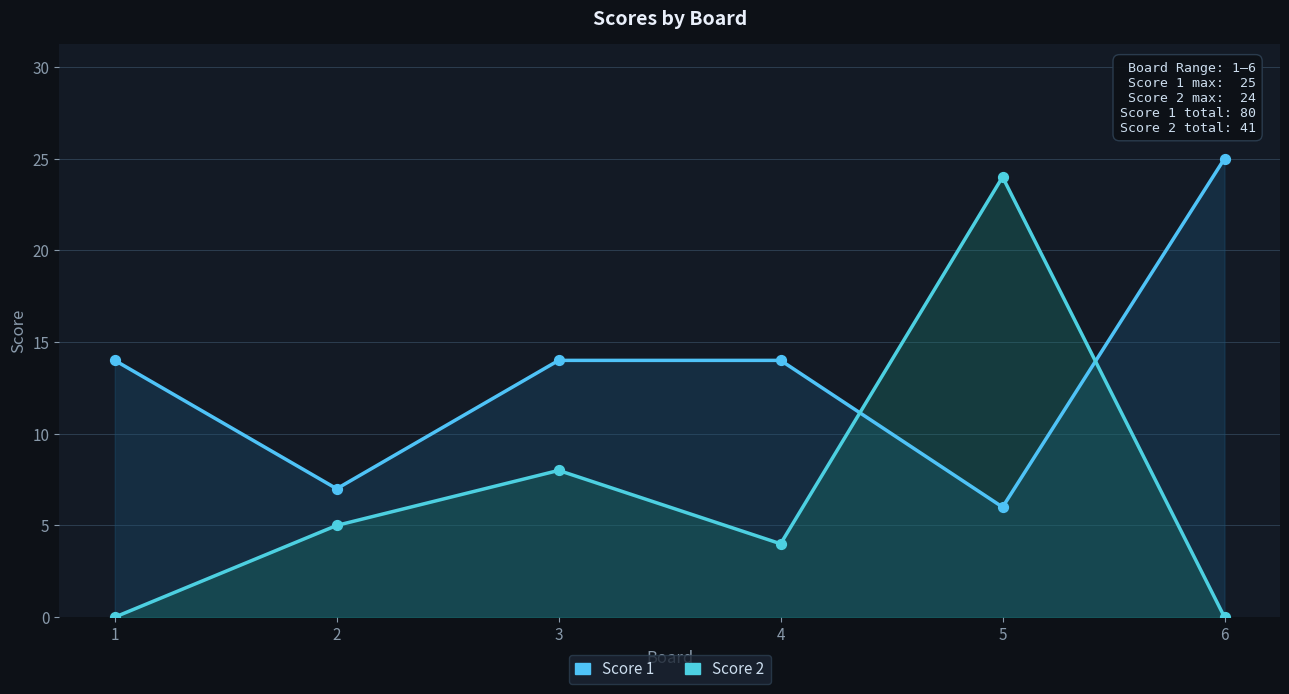

Which series reaches the minimum Y coordinate?

Score 2